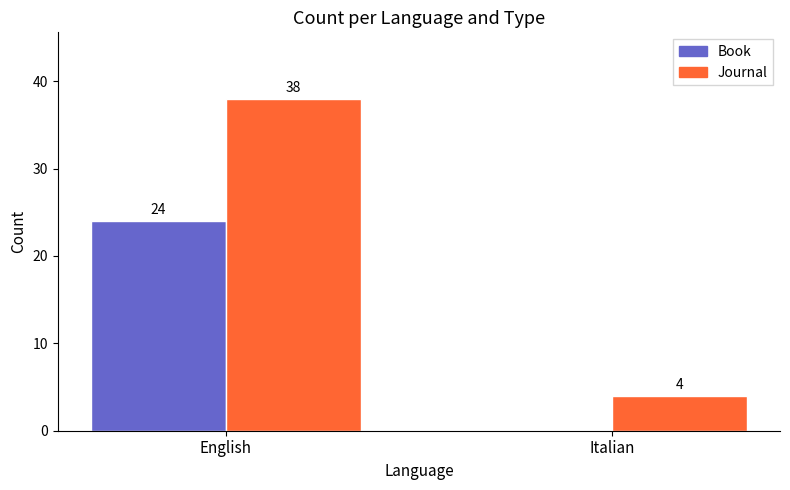

Between English and Italian, which series saw the biggest shift?

Journal